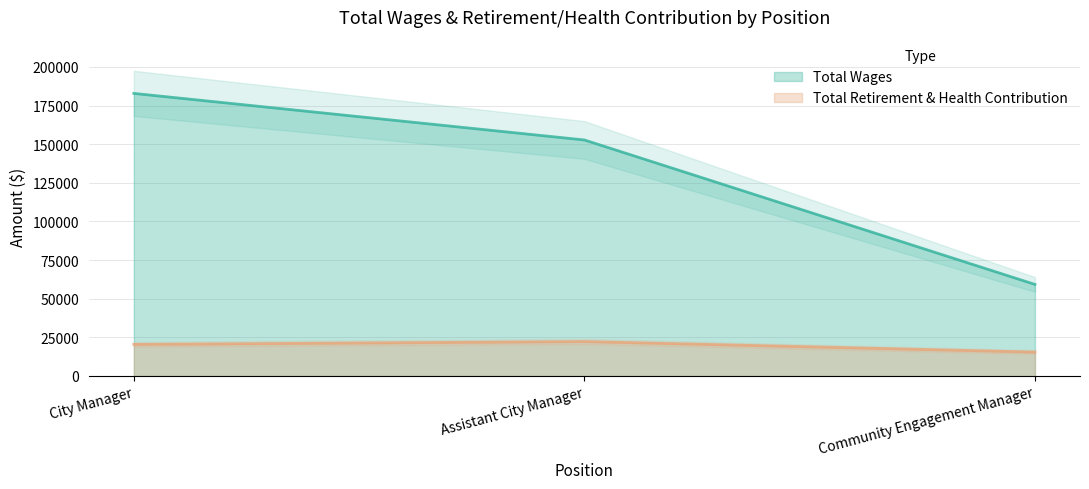

How many data points in Total Wages are less than 152732?

1